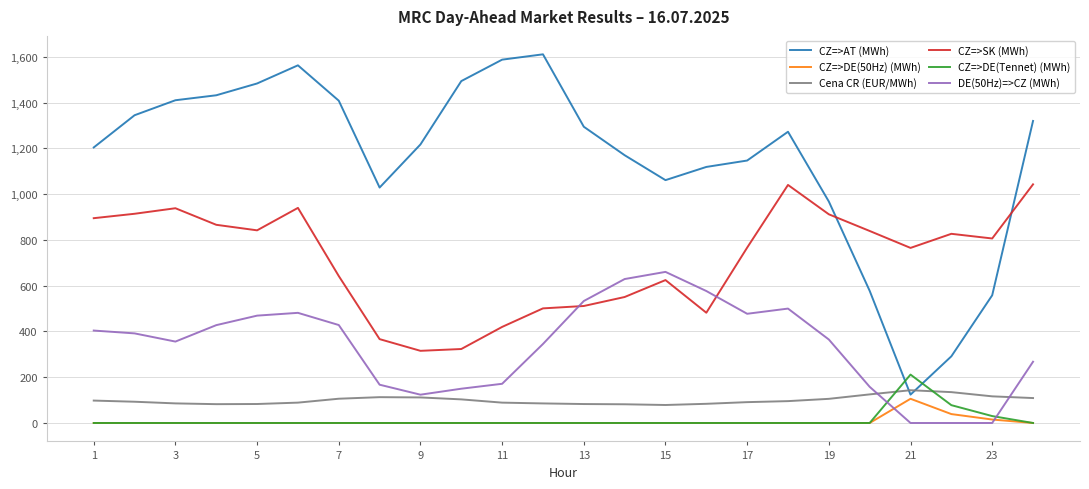

What is the highest value of the DE(50Hz)=>CZ (MWh) series?

660.4